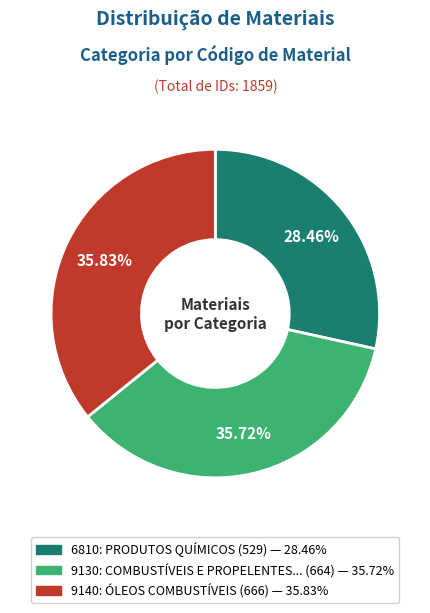

Count the number of slices in the pie.

3